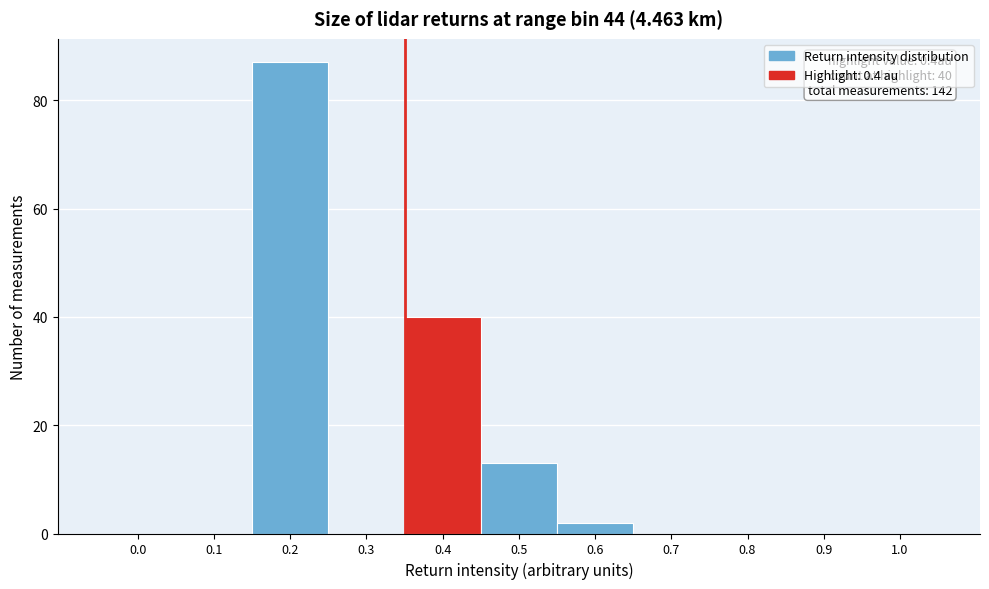

Reading left to right, transcribe all the data shown in this chart.

0.0=0	0.1=0	0.2=87	0.3=0	0.4=40	0.5=13	0.6=2	0.7=0	0.8=0	0.9=0	1.0=0